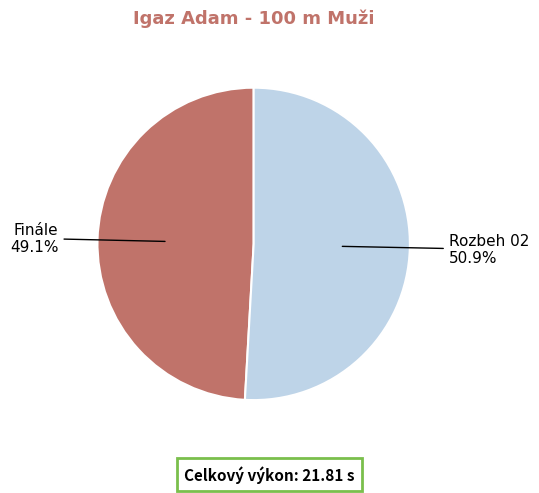

Is there a majority slice in this chart?

Yes